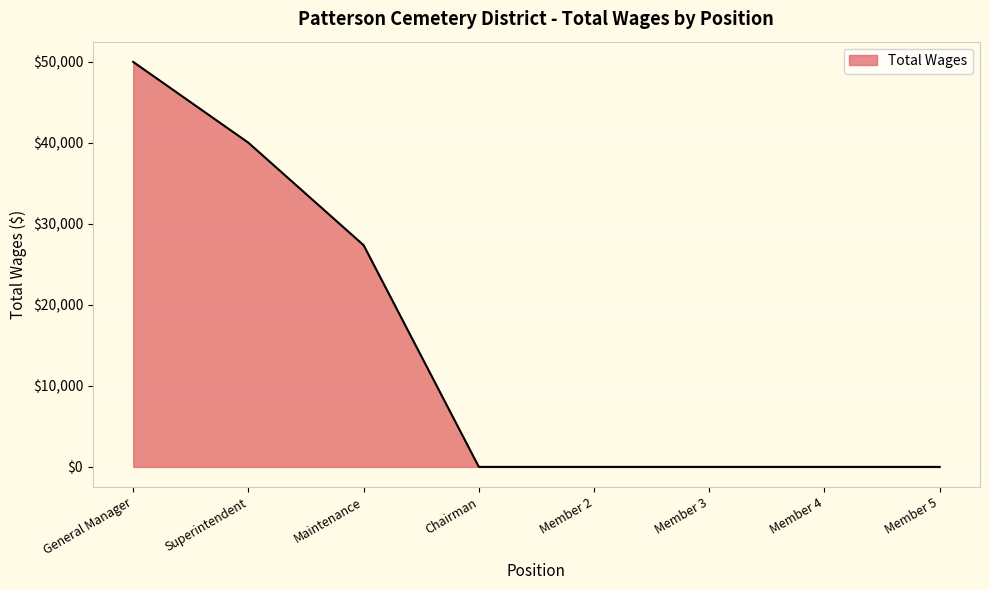

Reading left to right, what are all the values shown in this chart?

General Manager=50000	Superintendent=40022	Maintenance=27372	Chairman=0	Member 2=0	Member 3=0	Member 4=0	Member 5=0